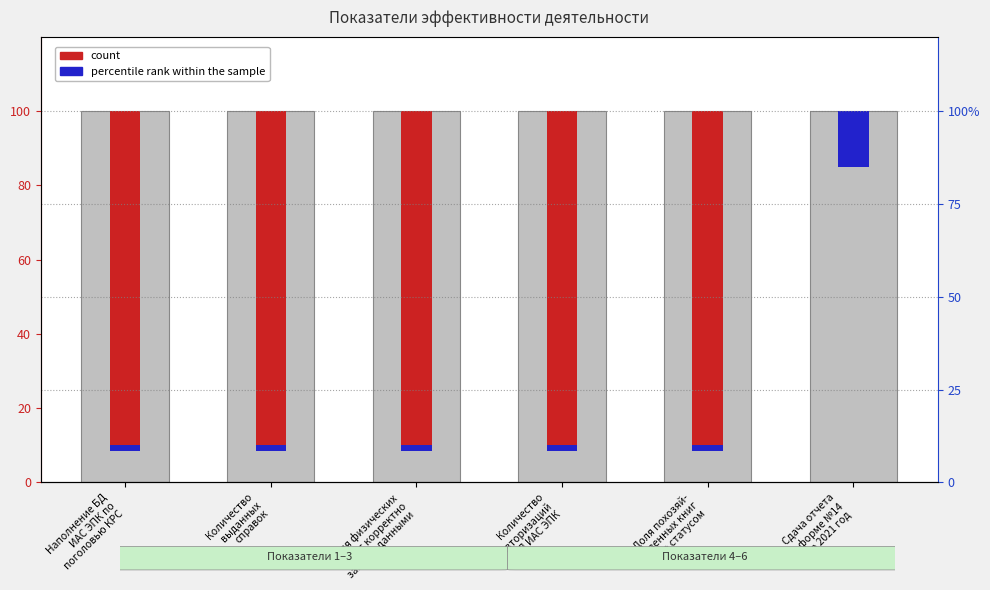

How many groups of bars are there?

6